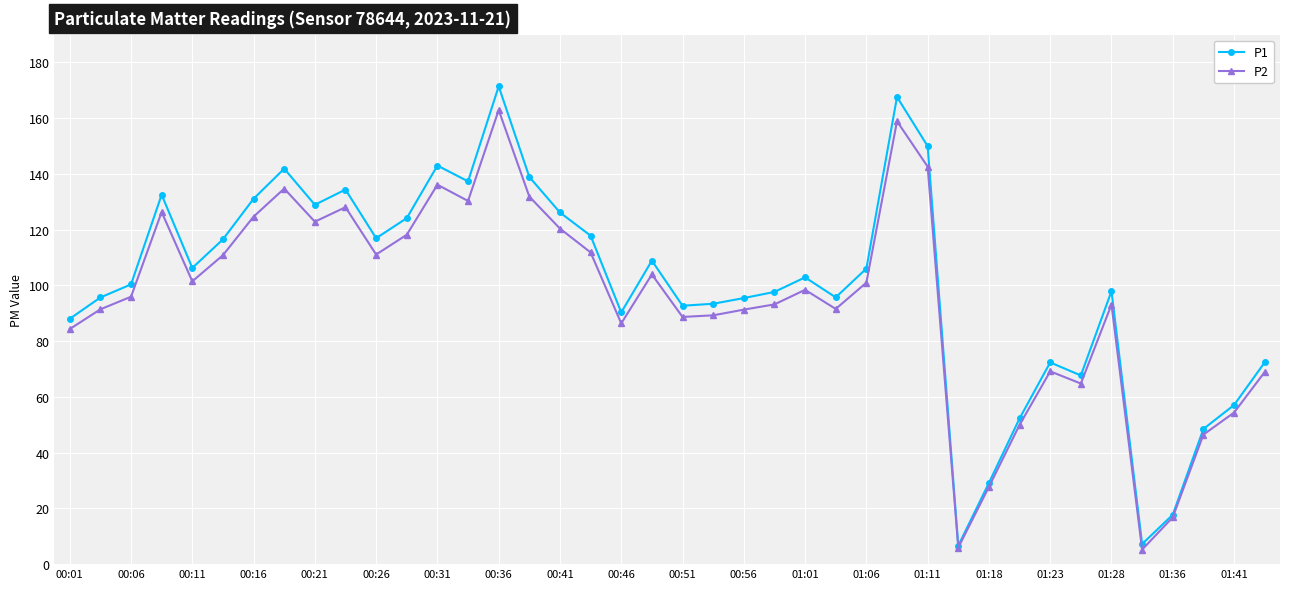

Rank the series by their maximum value, from lowest to highest.

P2, P1